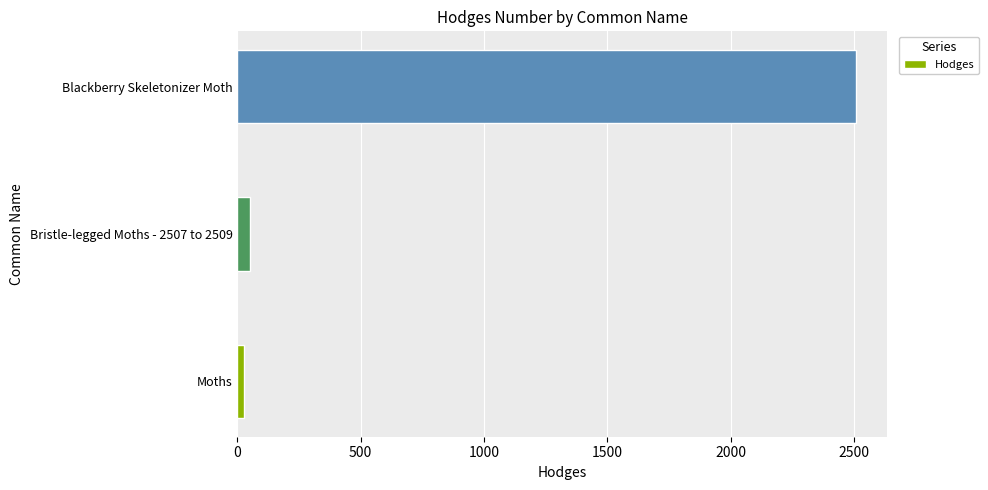

The value at Blackberry Skeletonizer Moth is 2509.0. True or false?

True